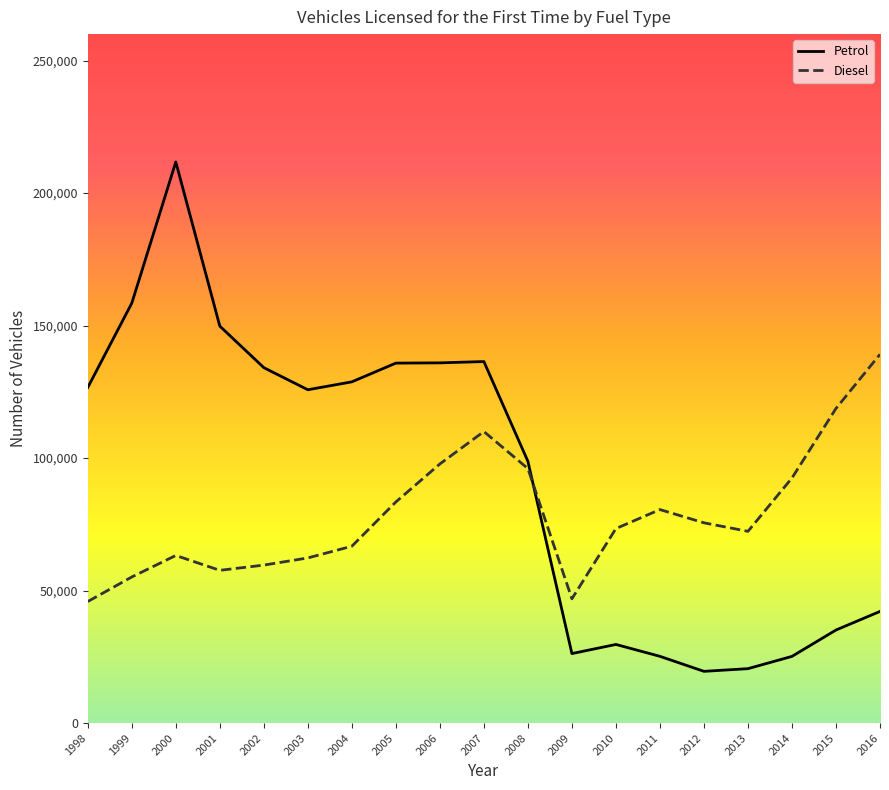

What is the sum of all Petrol values?

1765823